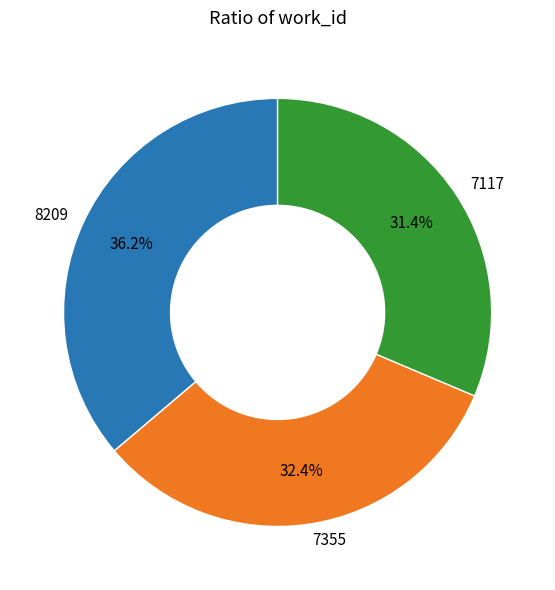

To the nearest percent, what is the average slice percentage?

33%